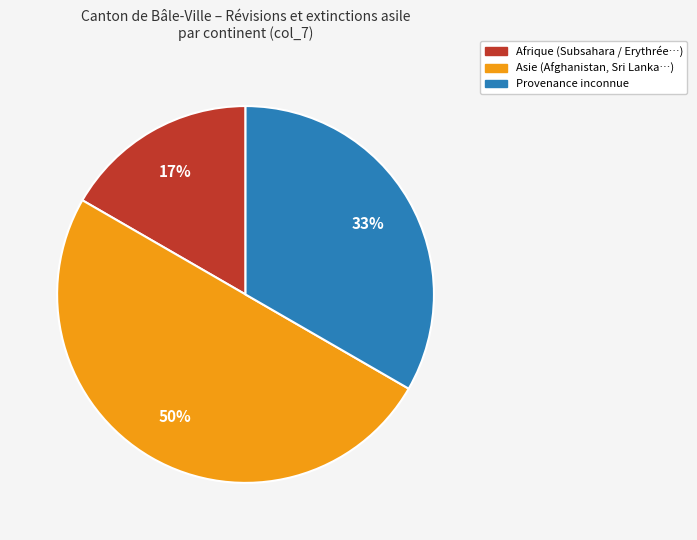

To the nearest percent, what is the average slice percentage?

33%